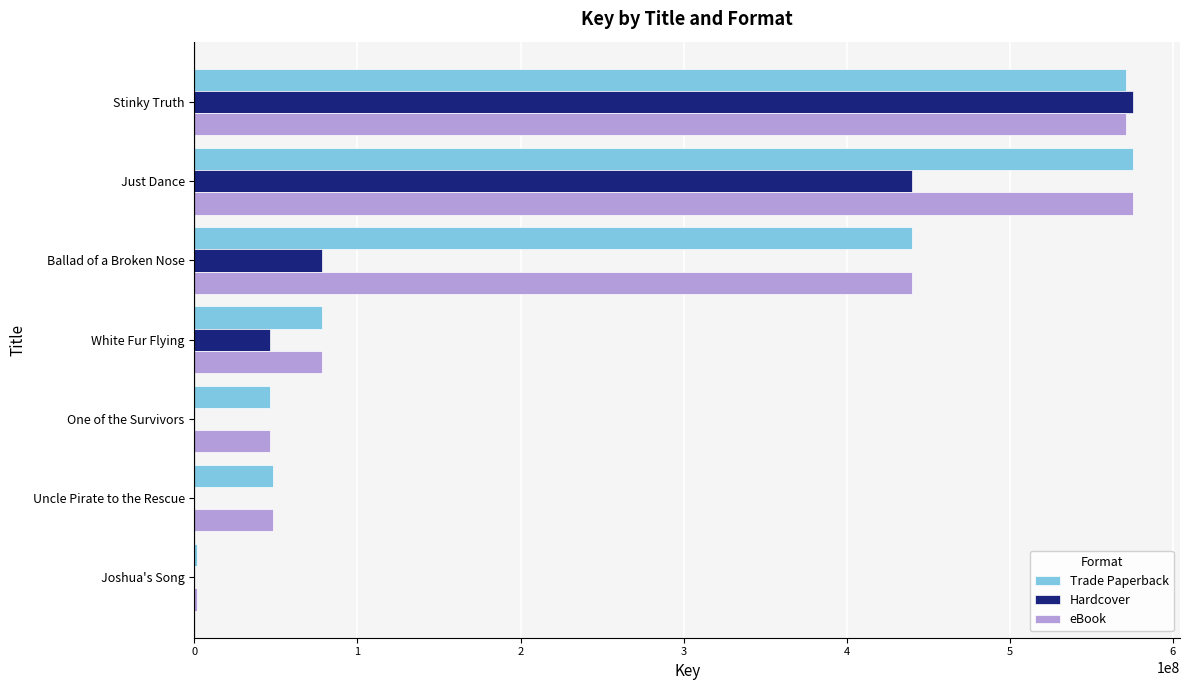

The value of Trade Paperback at Stinky Truth is 134837694. True or false?

False